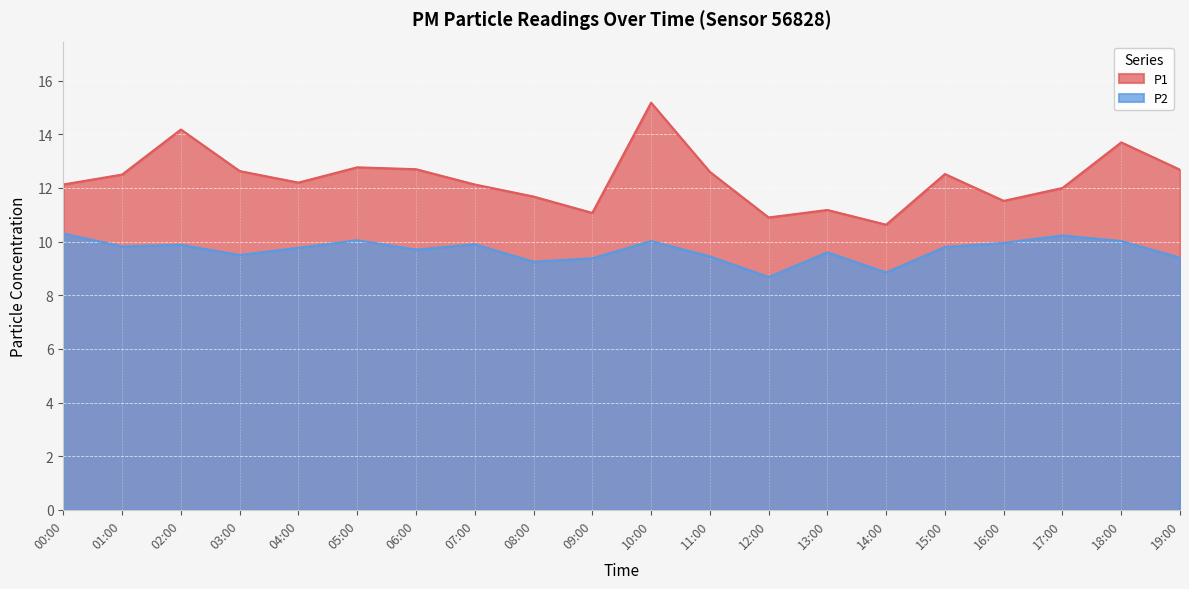

What is the label of the 6th point from the left?

05:00